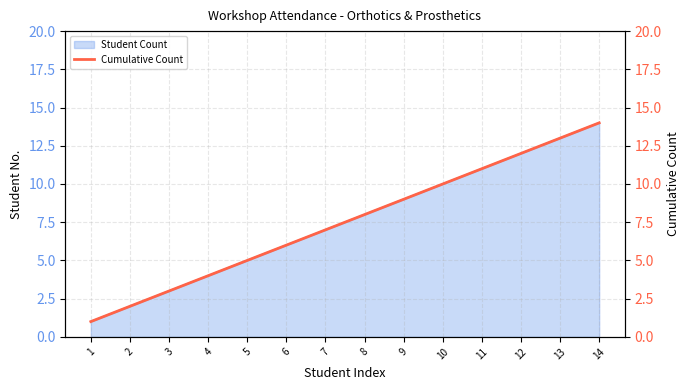

What is the ratio of the value at 1 to the value at 6?

0.2